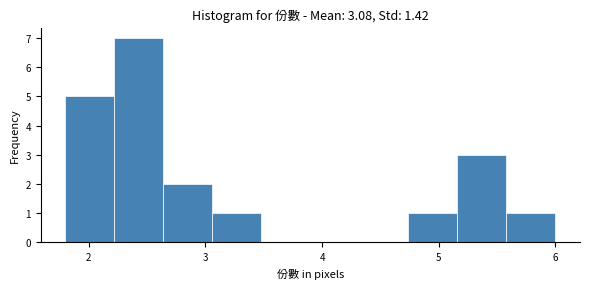

Reading left to right, list every bar in this chart as the range it spans on the x-axis followed by its height. Neither the bar edges nor the heights are printed on the chart, so give them approximately, as read against the axes.

1.80 to 2.22: 5
2.22 to 2.64: 7
2.64 to 3.06: 2
3.06 to 3.48: 1
3.48 to 3.90: 0
3.90 to 4.32: 0
4.32 to 4.74: 0
4.74 to 5.16: 1
5.16 to 5.58: 3
5.58 to 6.00: 1